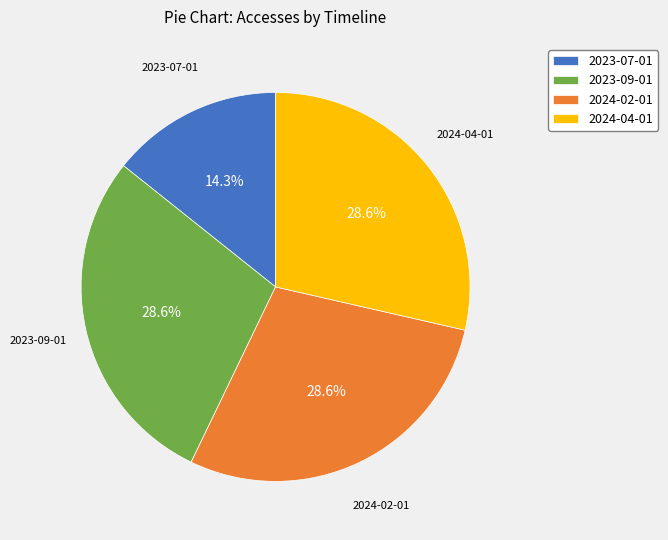

Count the number of slices in the pie.

4